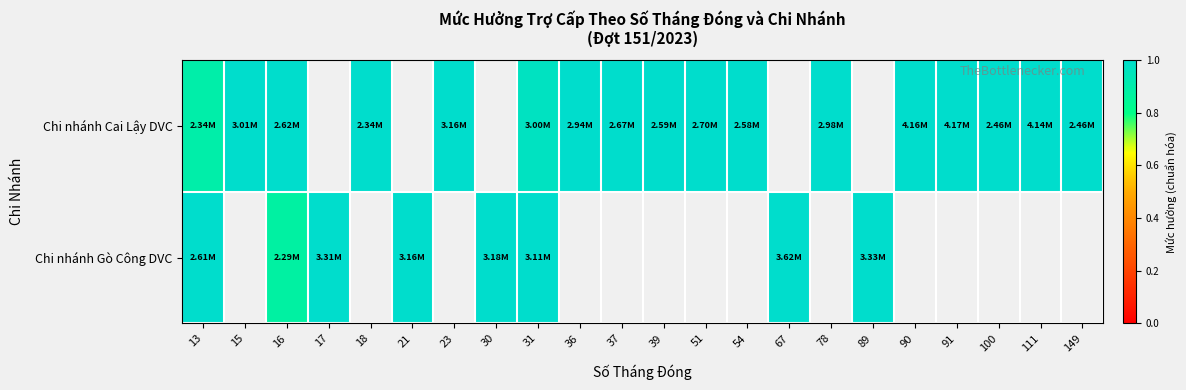

Which category has the lowest value across all series?

16